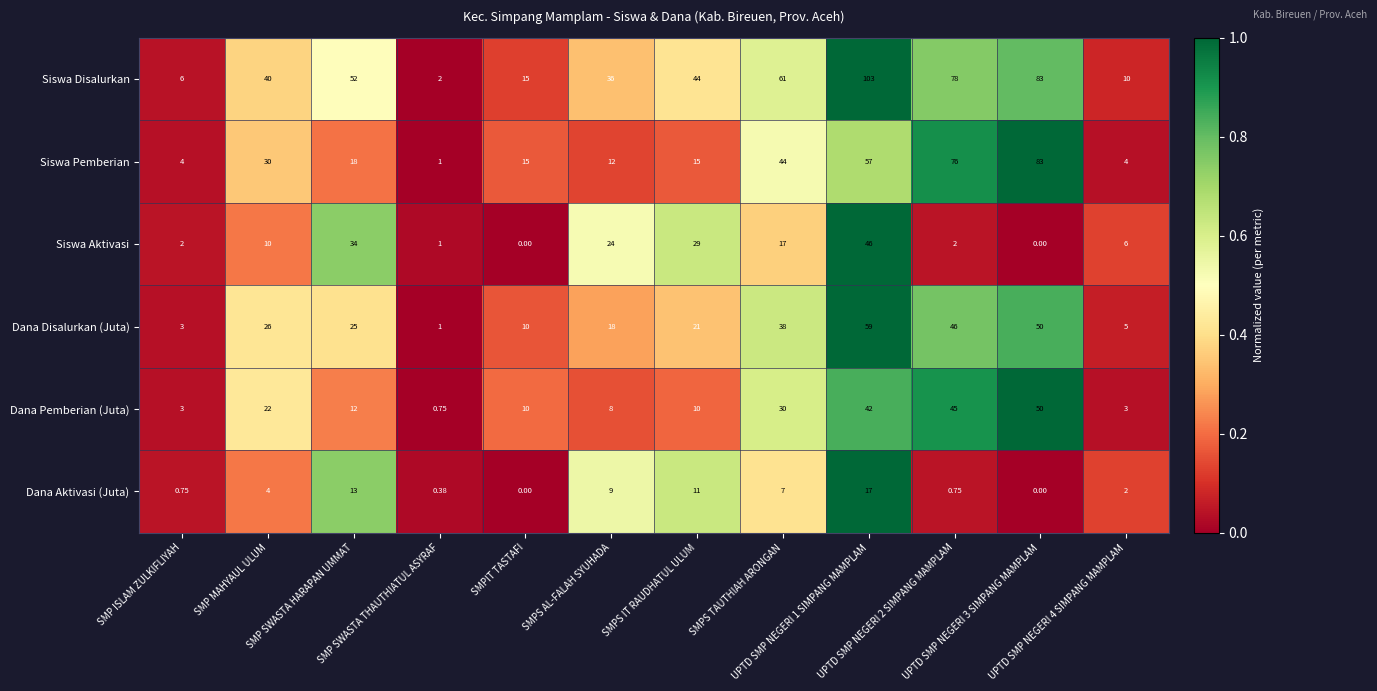

Rank the series by their maximum value, from highest to lowest.

Siswa Disalurkan, Siswa Pemberian, Dana Disalurkan (Juta), Dana Pemberian (Juta), Siswa Aktivasi, Dana Aktivasi (Juta)